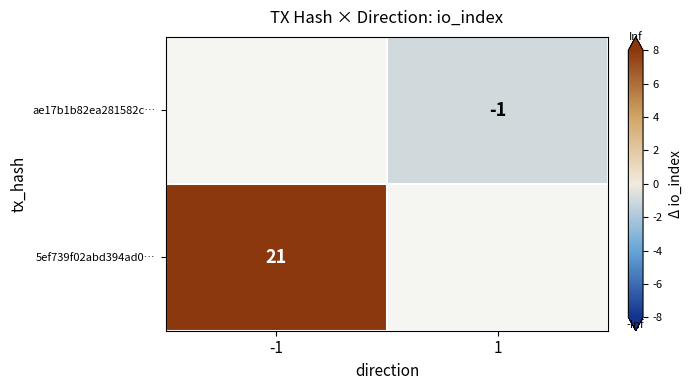

True or false: ae17b1b82ea281582c… has a value of -1 at 1.

True